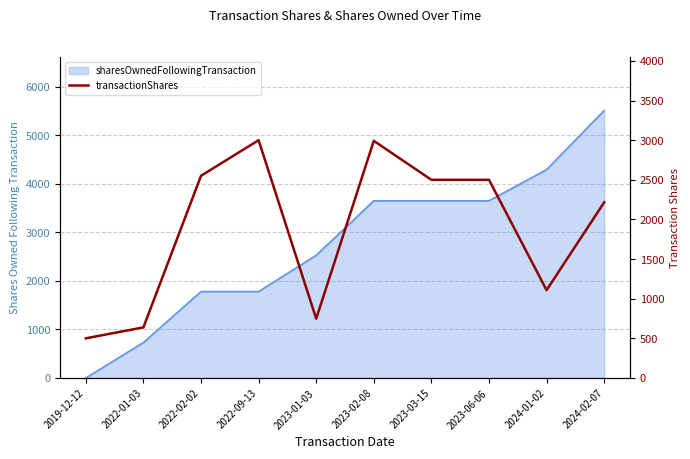

Reading left to right, extract all data points from this chart.

500	638	2551	3000	748	2992	2500	2500	1108	2216